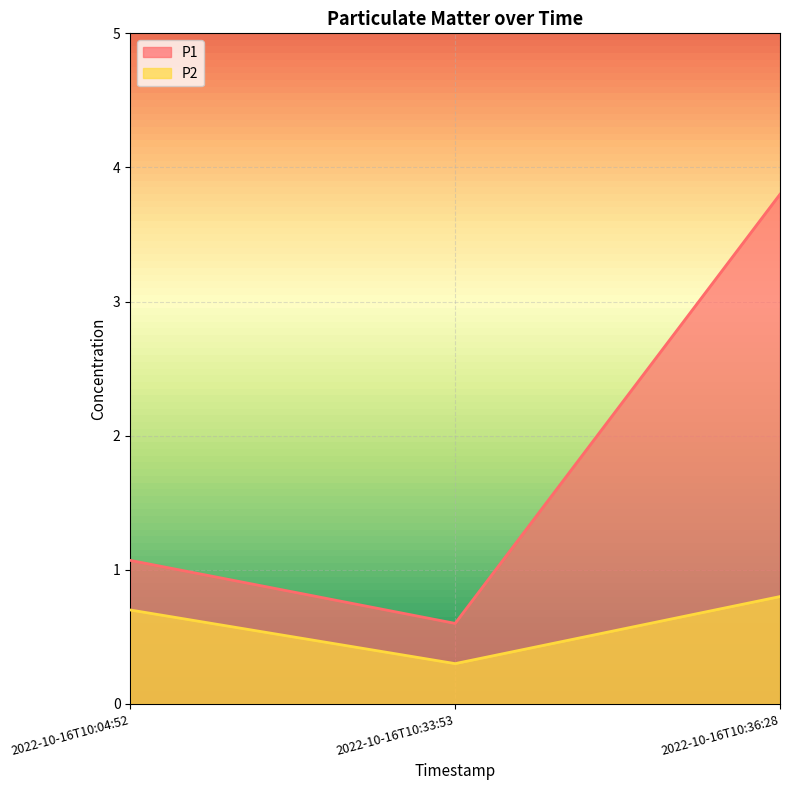

List the series in order of their peak value, lowest first.

P2, P1